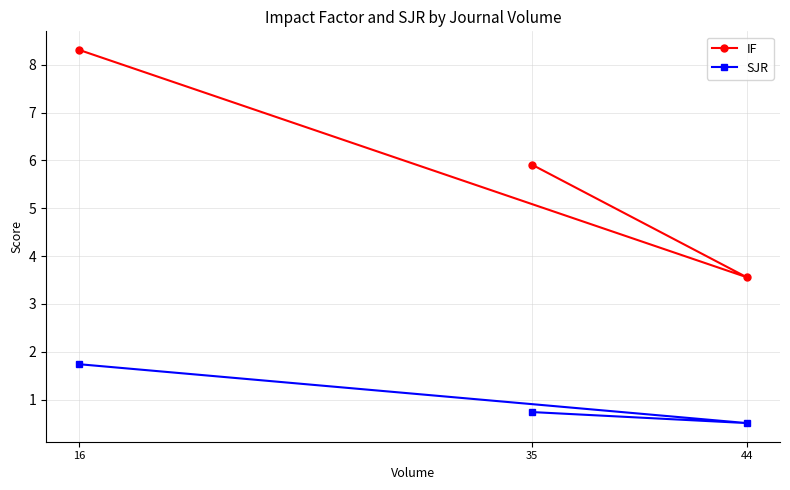

What is the maximum value shown in the chart?

8.3